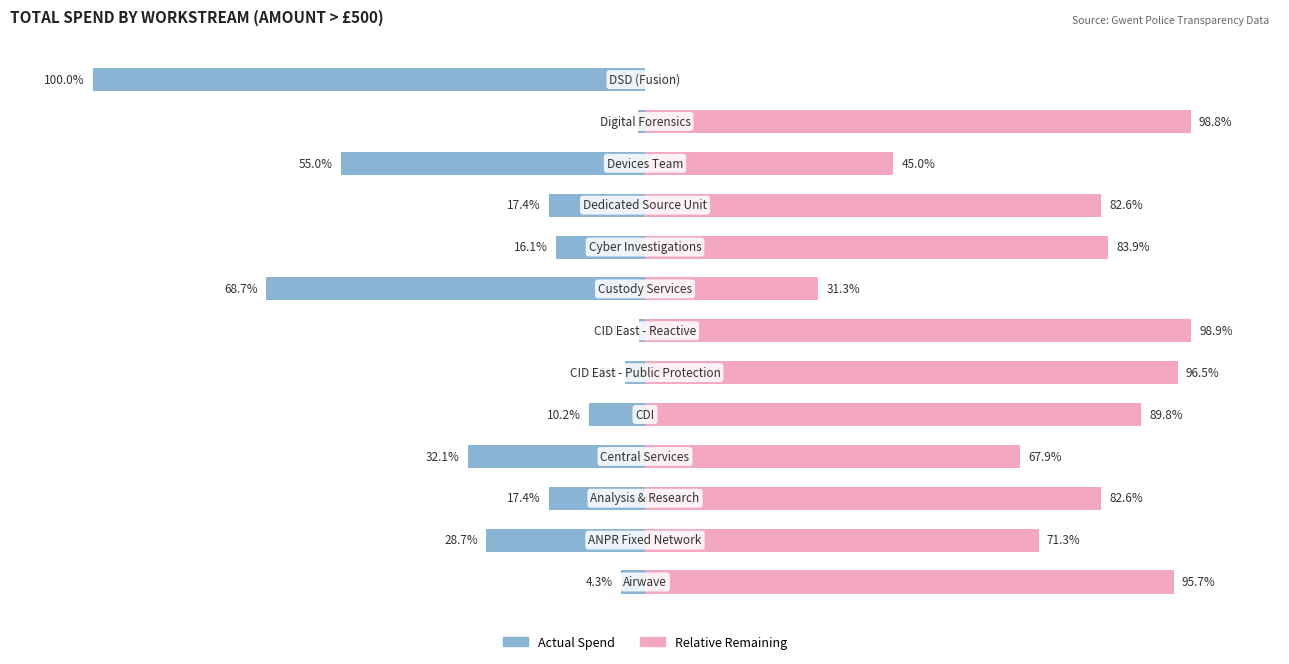

Are the bars grouped side by side (vs. stacked)?

Yes